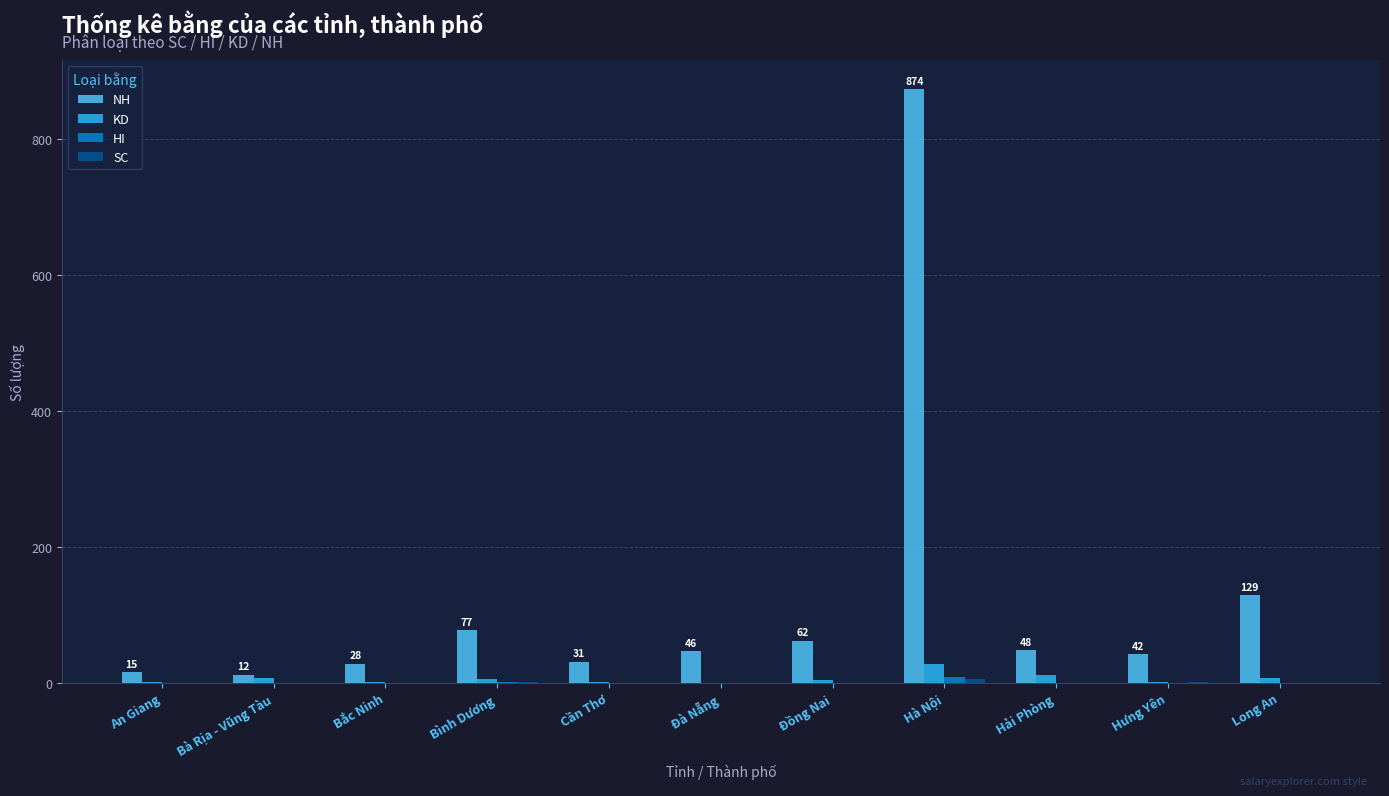

At which category is the sum across all series the highest?

Hà Nội